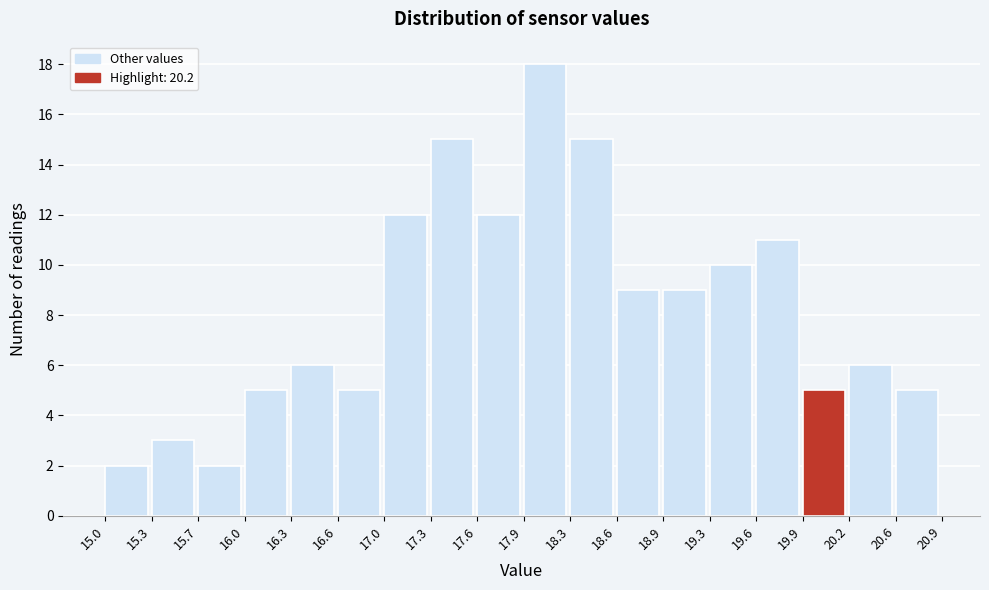

Which range on the x-axis has the tallest bar?

17.9 to 18.3